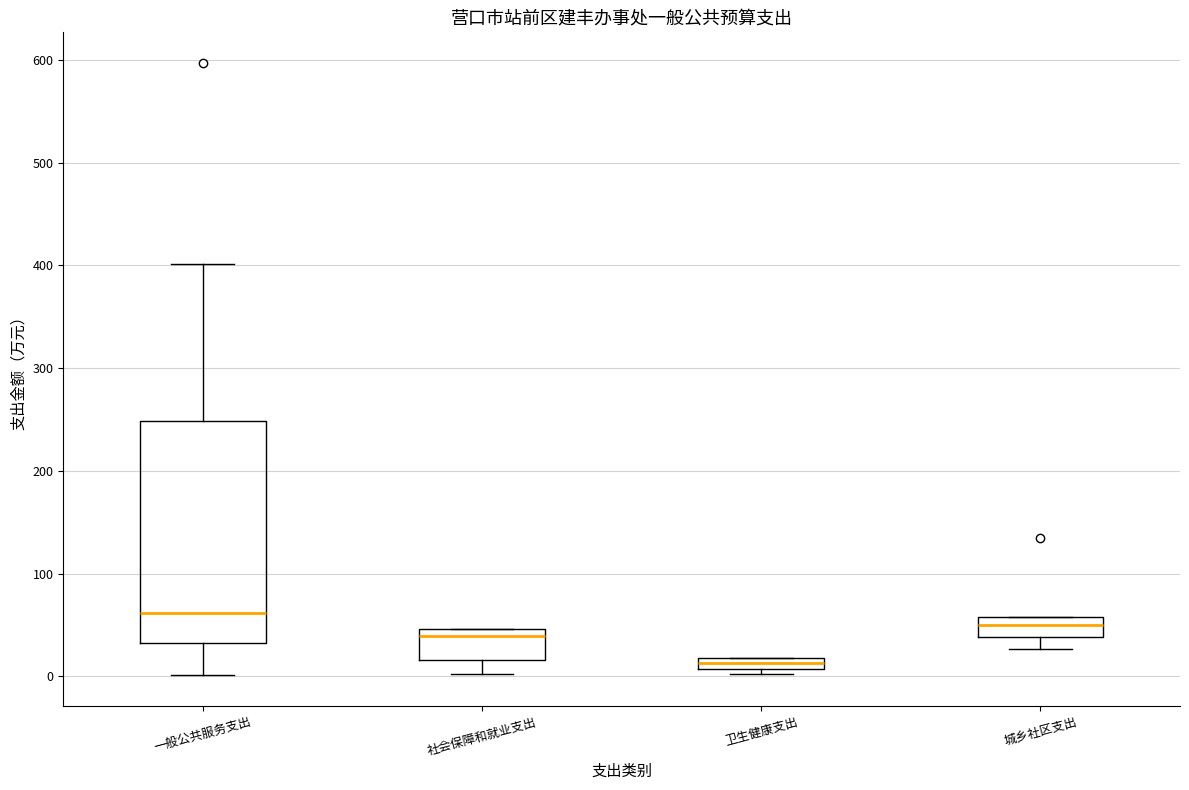

Which box's median line is the highest?

一般公共服务支出